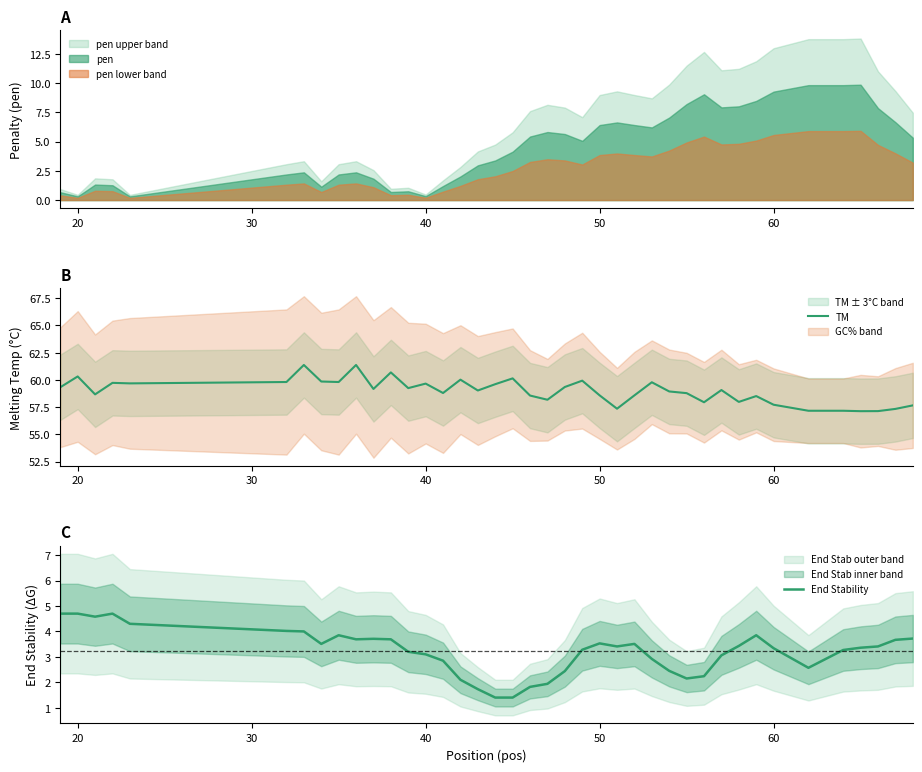

What is the highest value of the TM series?

61.4